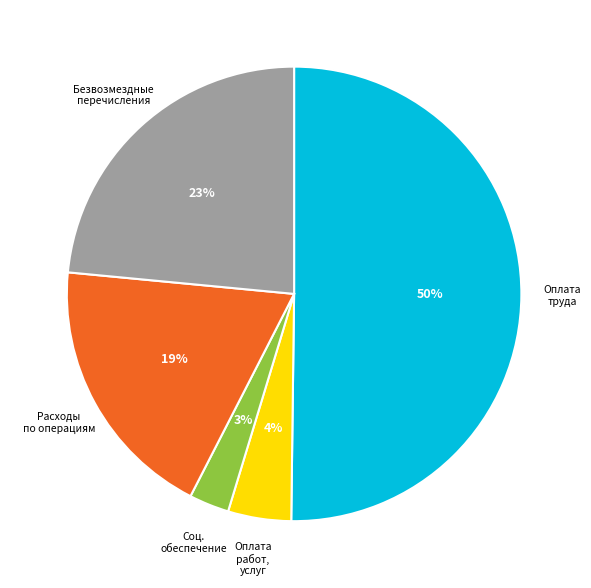

How many segments does this pie chart have?

5